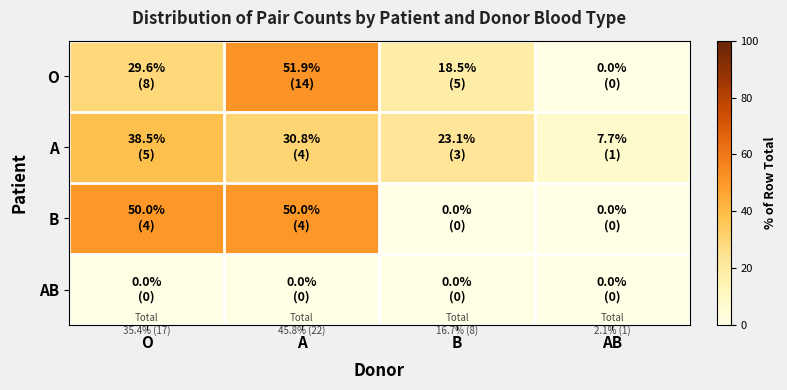

What is the greatest value displayed?

51.9